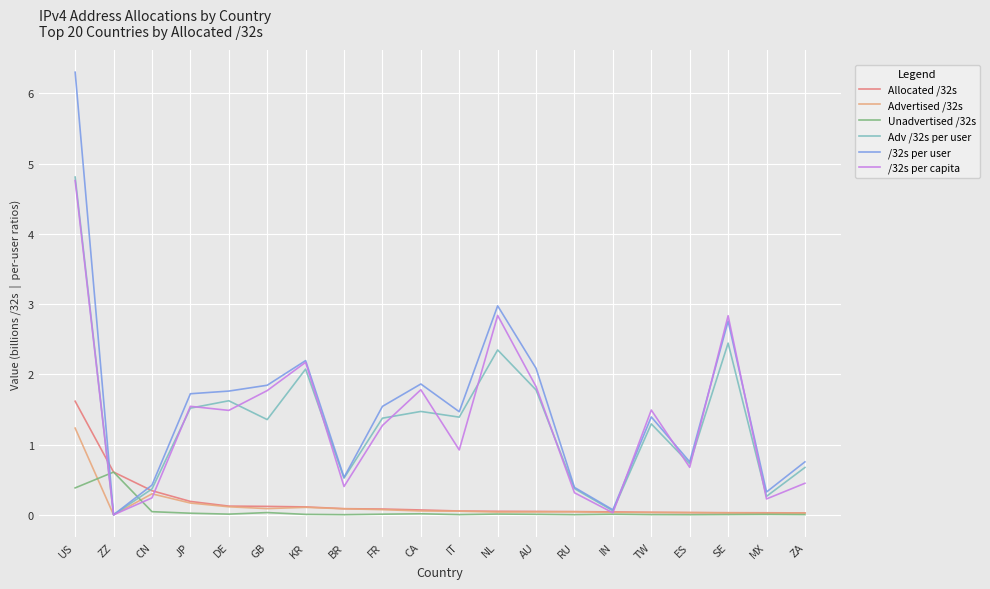

How many interior local peaks does the /32s per capita series have?

6